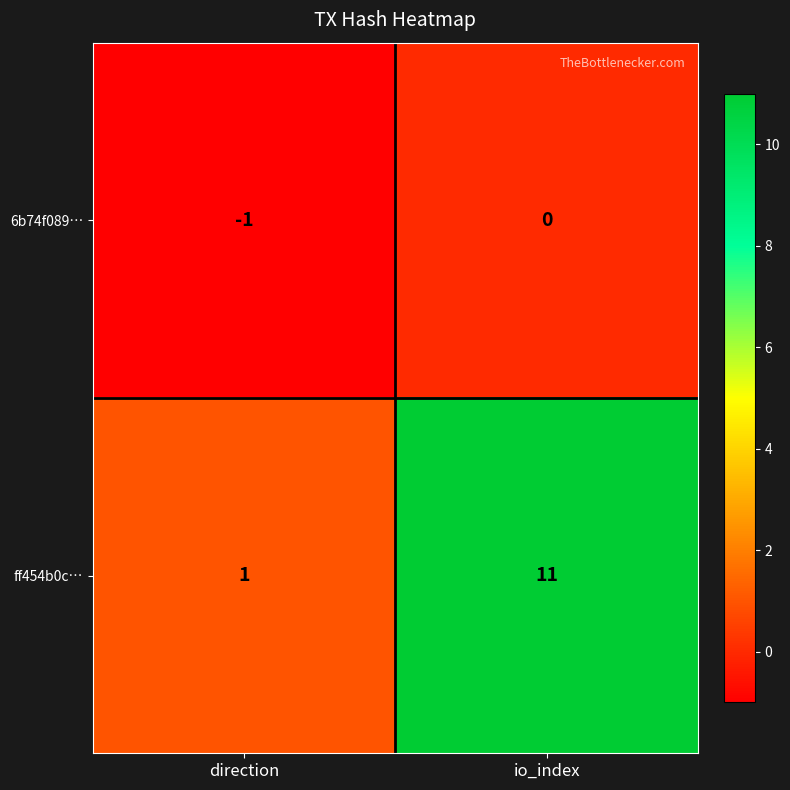

Reading left to right, transcribe all the data shown in this chart.

6b74f089…: -1	0
ff454b0c…: 1	11